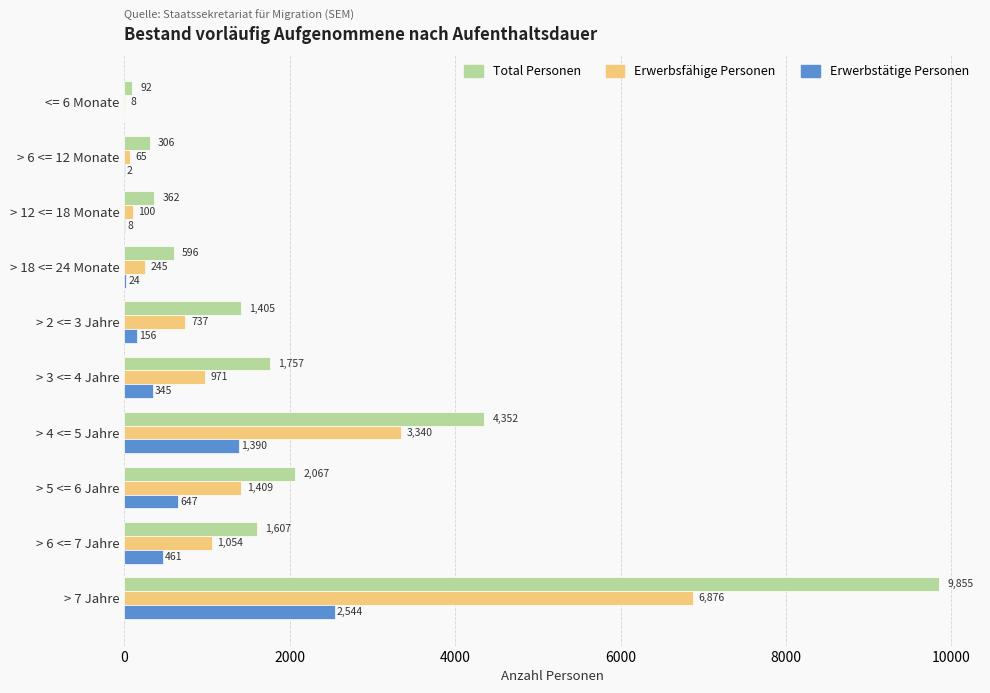

Where is Erwerbstätige Personen nearest to the value 1272?

> 4 <= 5 Jahre